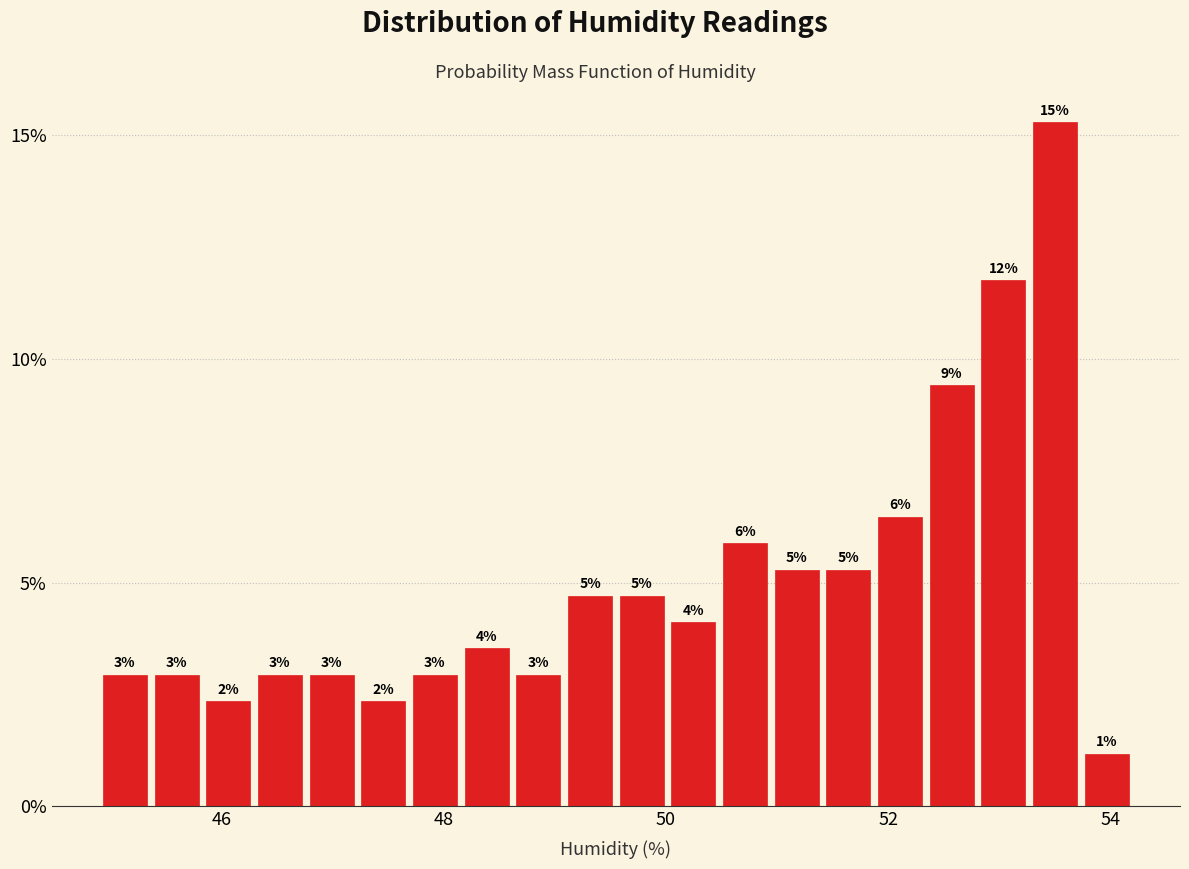

Read against the x-axis, roughly where is the centre of the tallest bar?

53.6